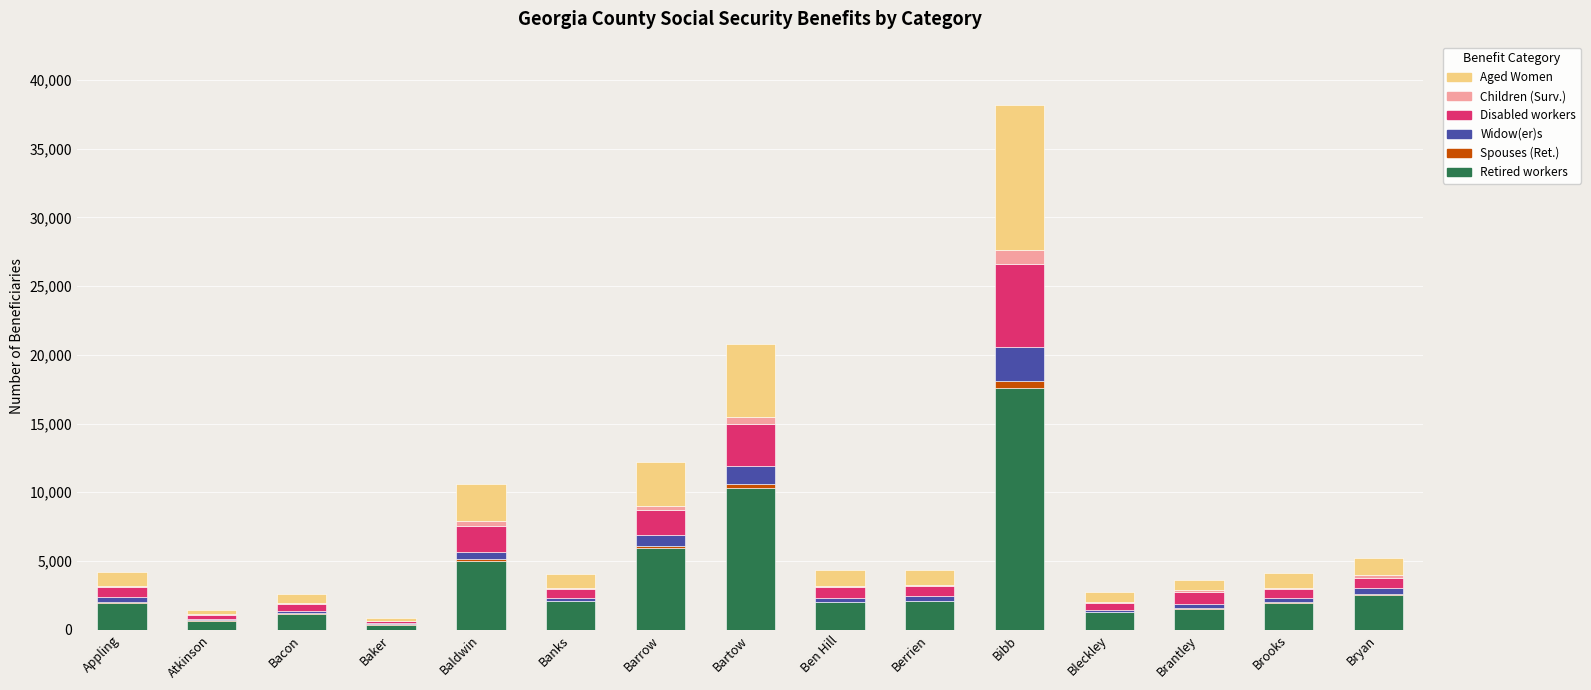

The value of Retired workers at Baldwin is 7893. True or false?

False